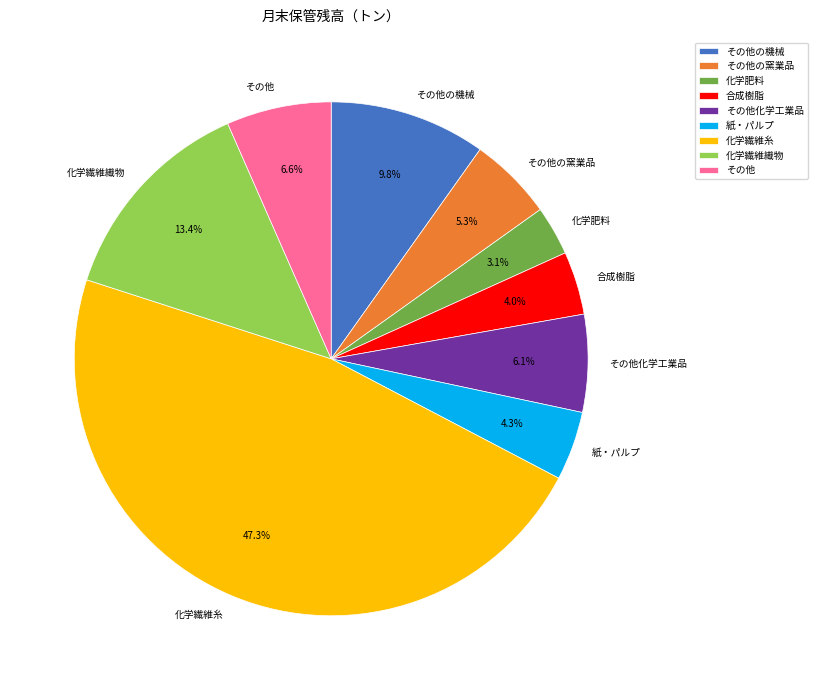

Is 化学繊維糸 the majority of the pie?

No